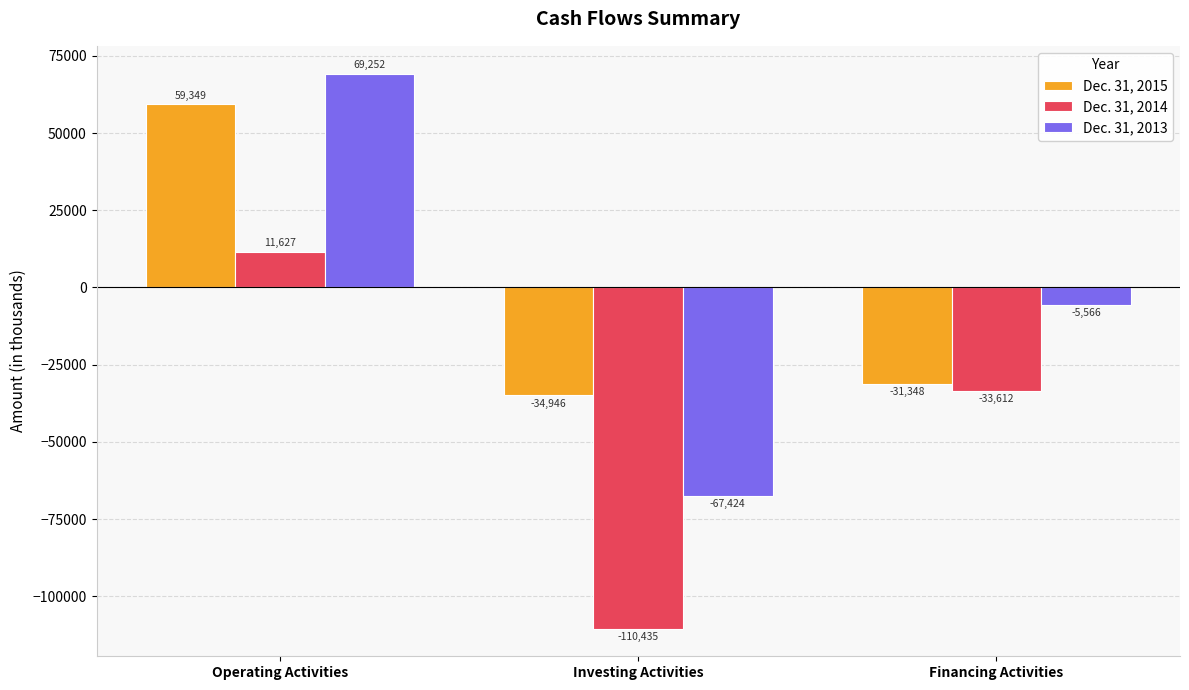

The value of Dec. 31, 2013 at Investing Activities is -21914. True or false?

False